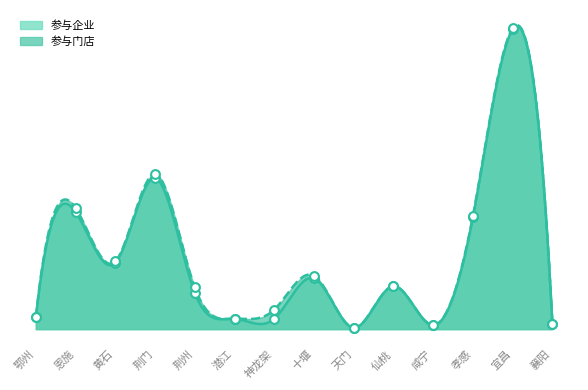

At how many categories does at least one series exceed 46?

5